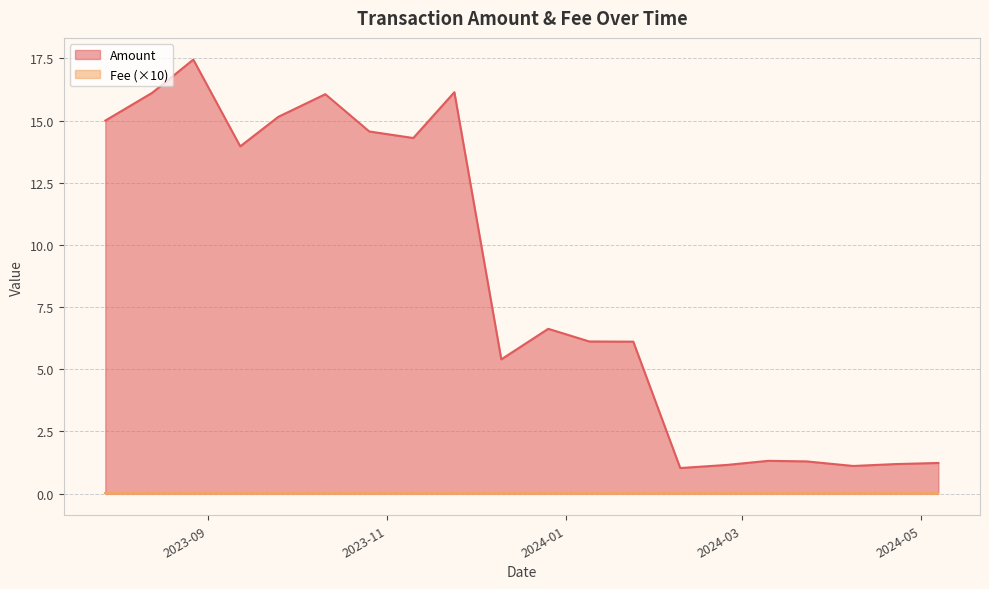

What is the greatest value displayed?

17.5